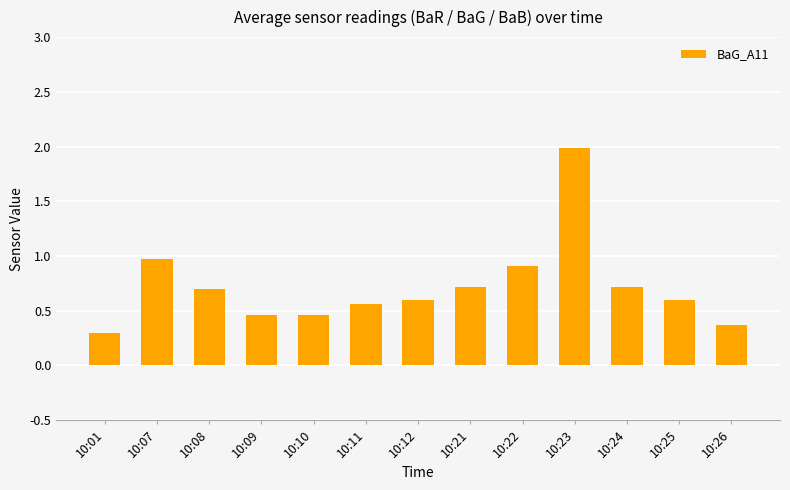

Which label corresponds to the smallest value in the chart?

10:01